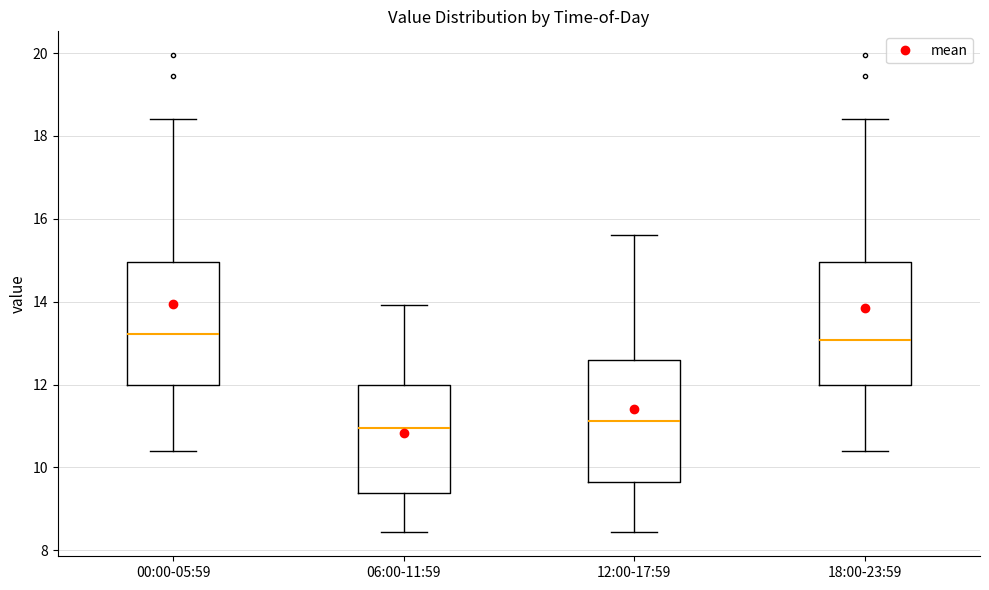

Where is the lower edge of the box for 18:00-23:59 on the y-axis? The values are not printed on the chart, so give them approximately, as read against the axis.

12.0